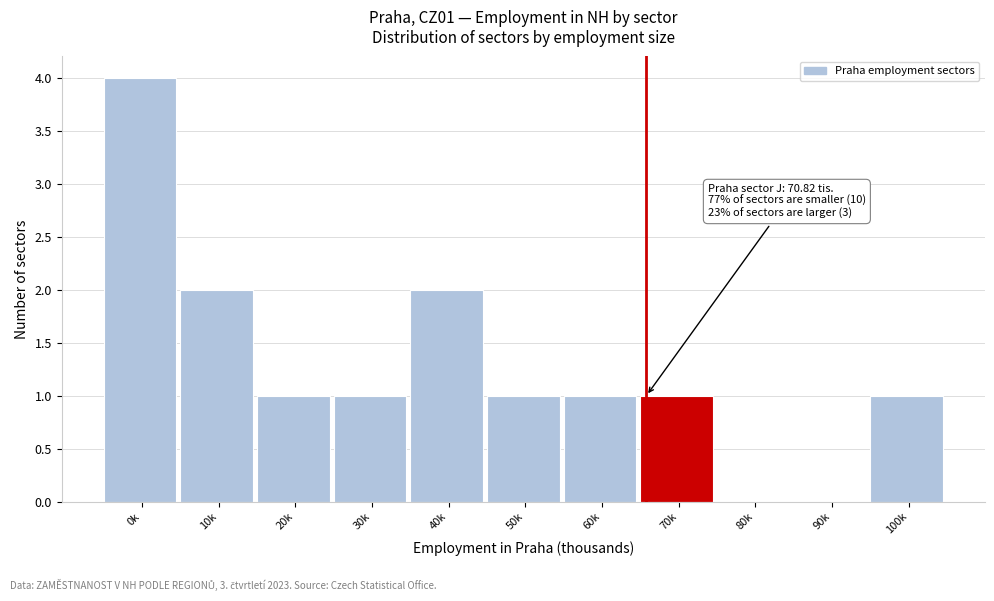

Reading left to right, what are all the values shown in this chart?

0k=4	10k=2	20k=1	30k=1	40k=2	50k=1	60k=1	70k=1	80k=0	90k=0	100k=1